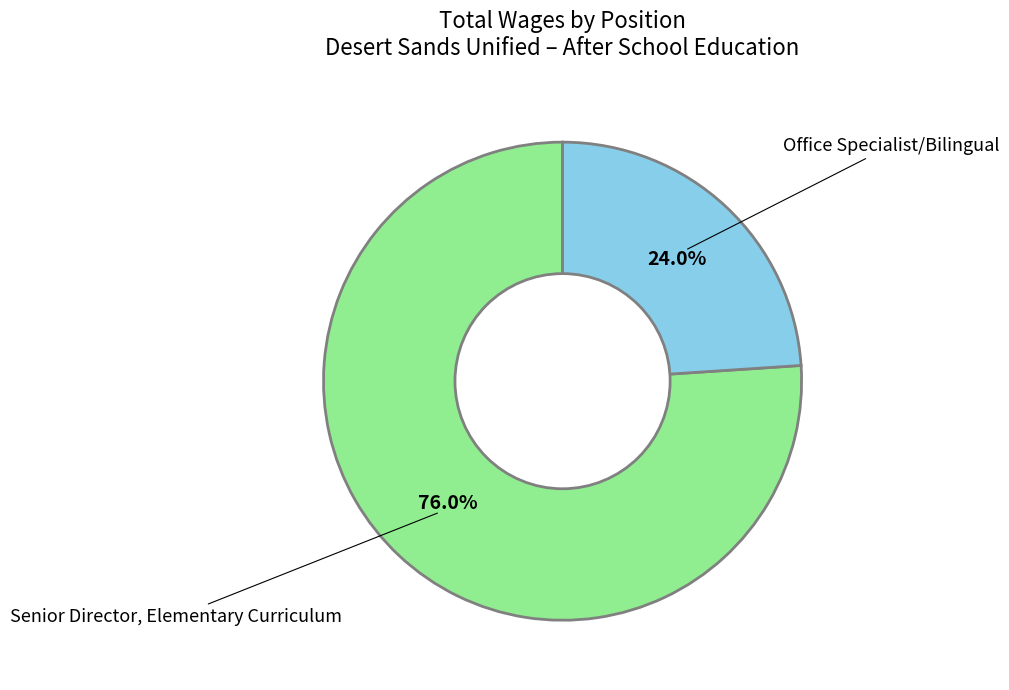

Count the number of slices in the pie.

2